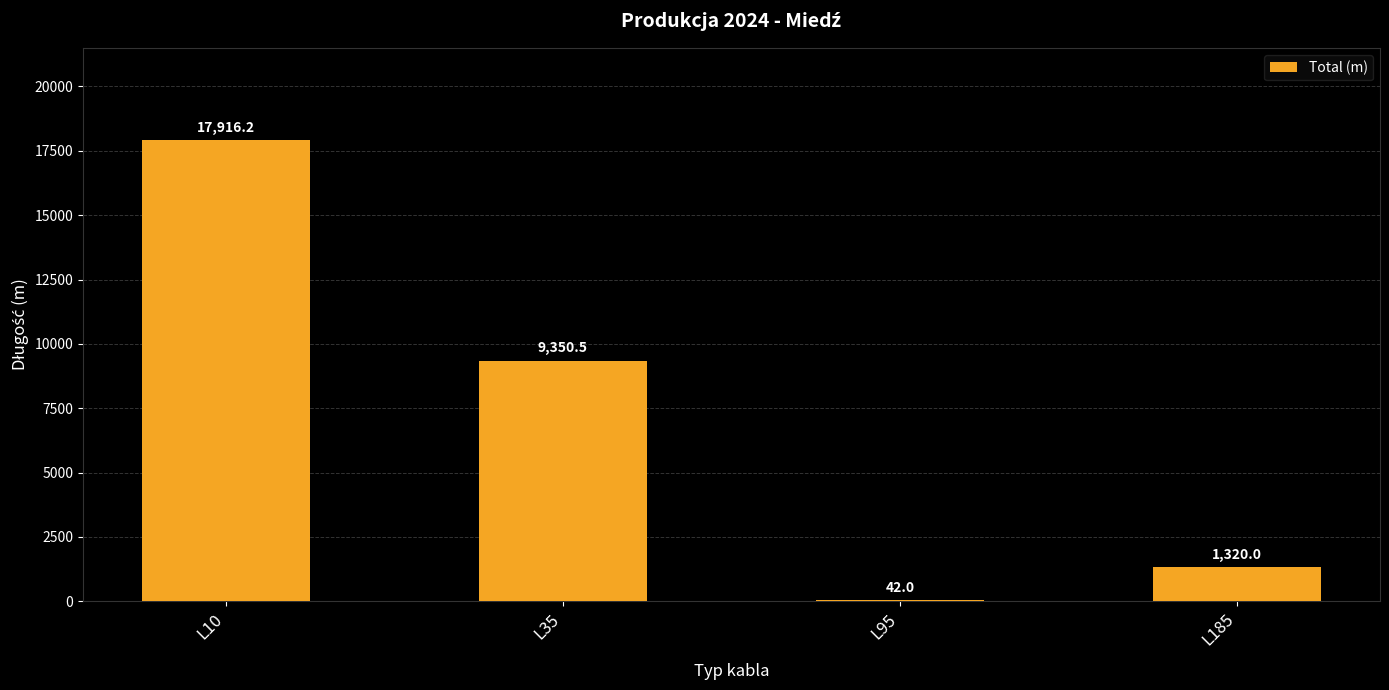

Where does the data first go above 9350?

L10